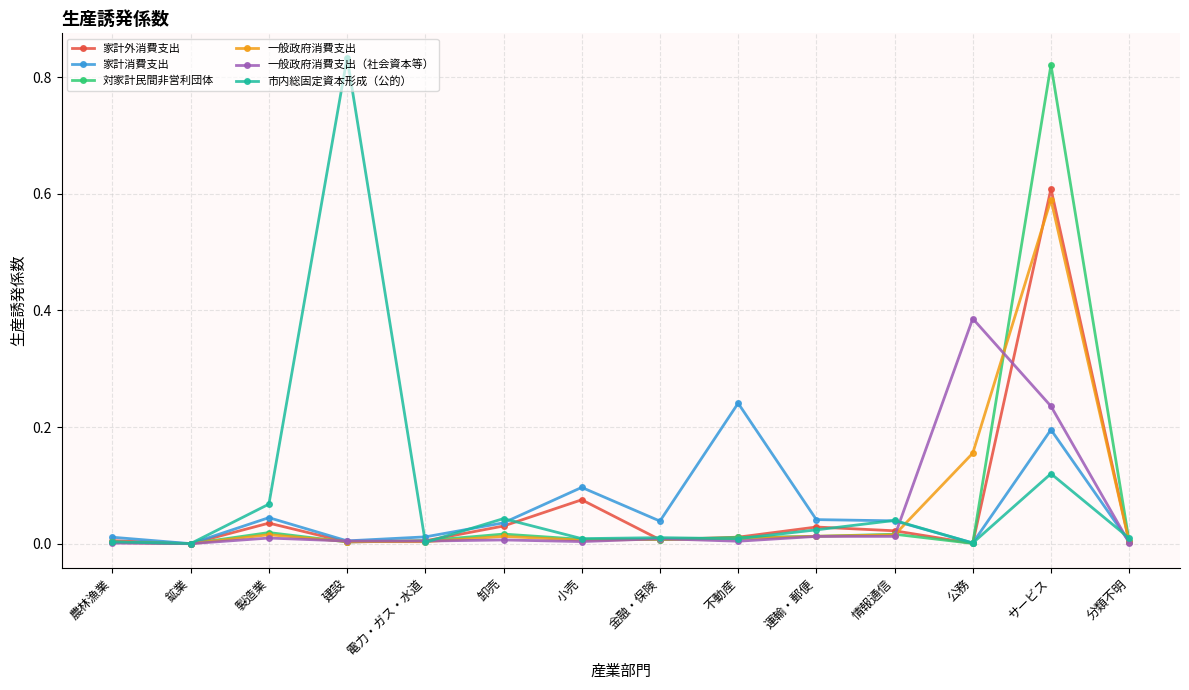

What is the label of the 6th point from the left?

卸売